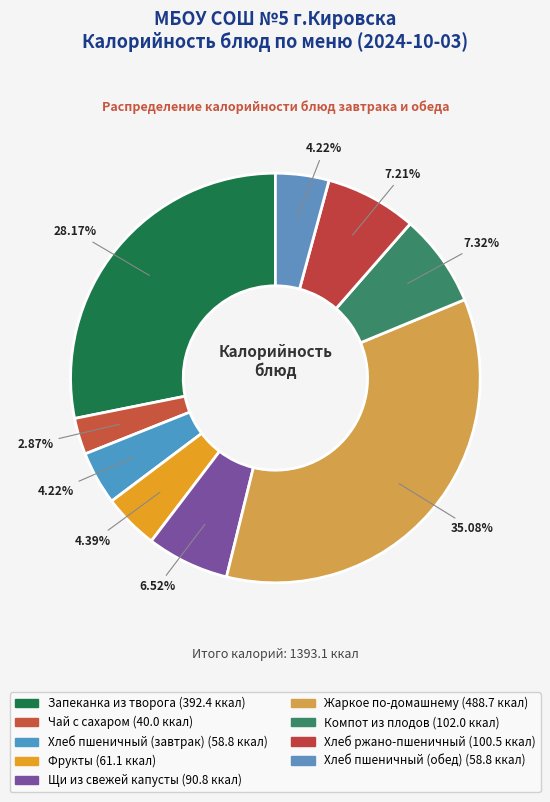

What is the largest slice in the pie chart?

Жаркое по-домашнему